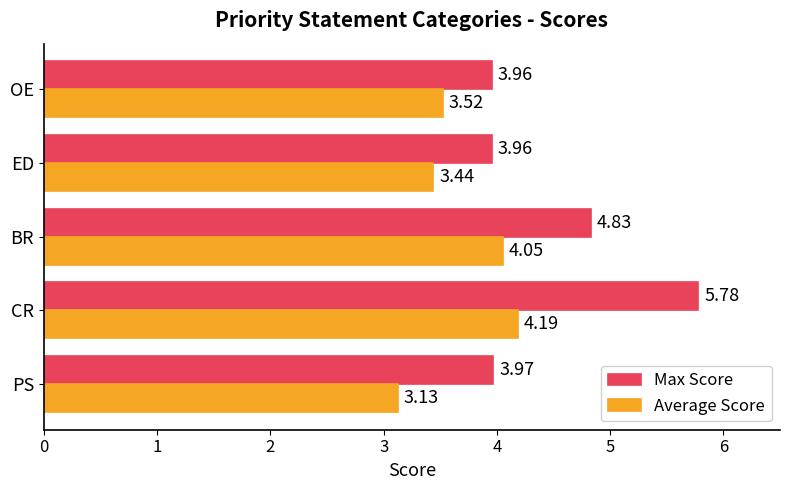

At which category is the sum across all series the highest?

CR